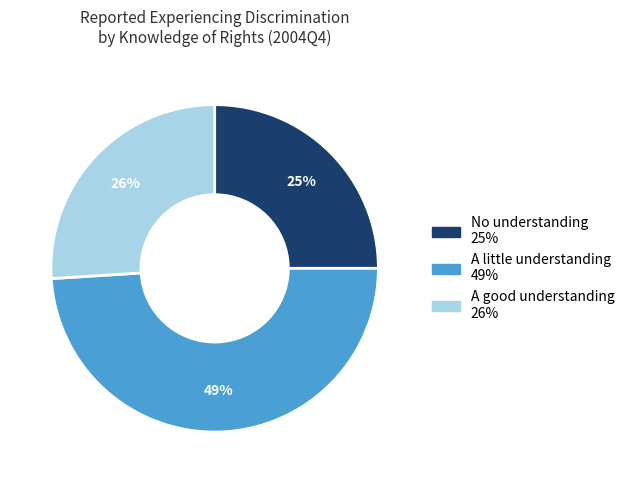

What is the ratio of the value at A little understanding to the value at No understanding?

2.0